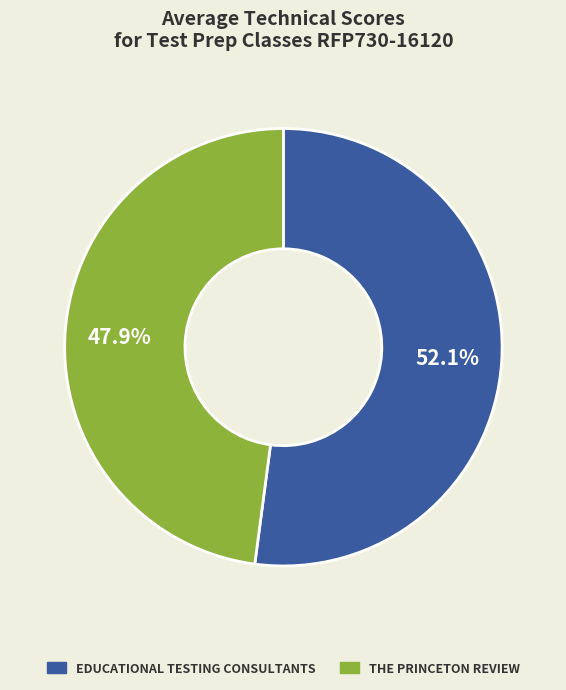

Does any single category account for the majority?

Yes